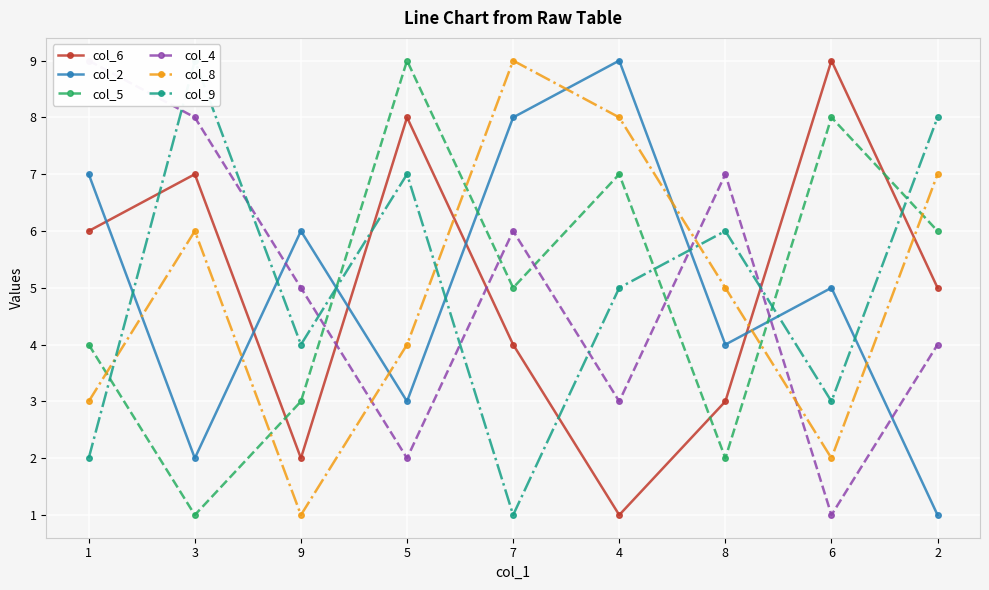

The value of col_5 at 3 is 1. True or false?

True